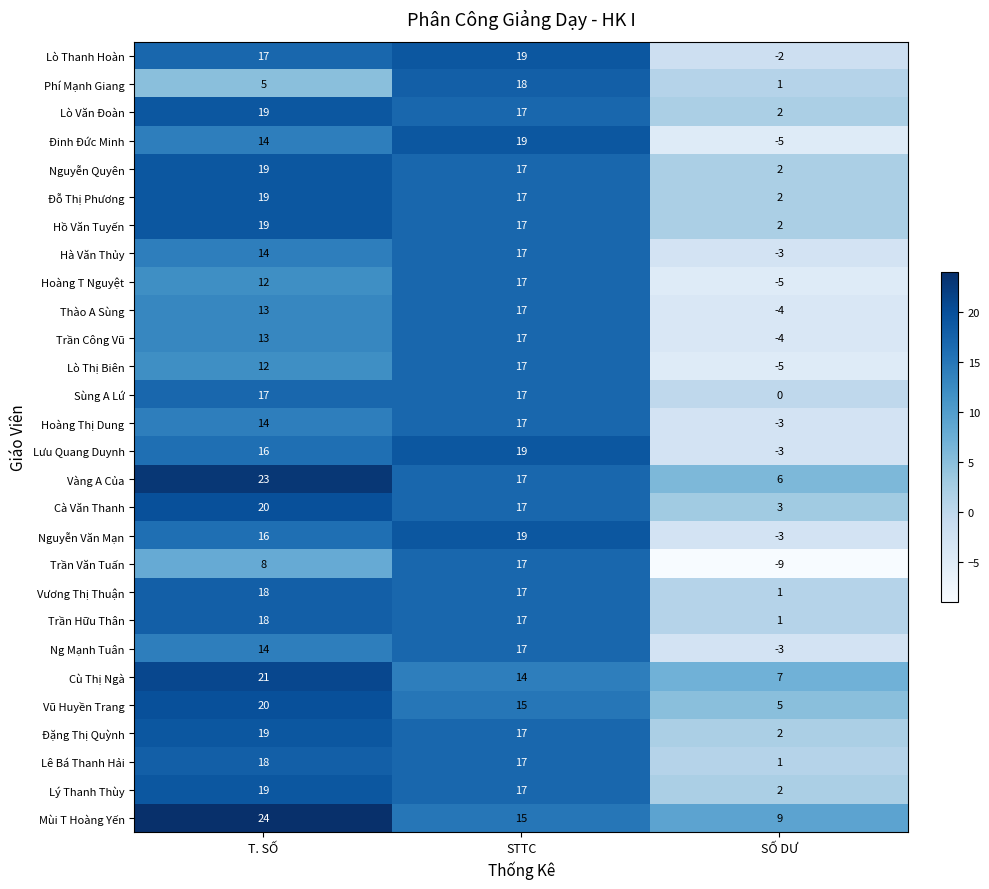

Which series has the largest total across all categories?

Mùi T Hoàng Yến